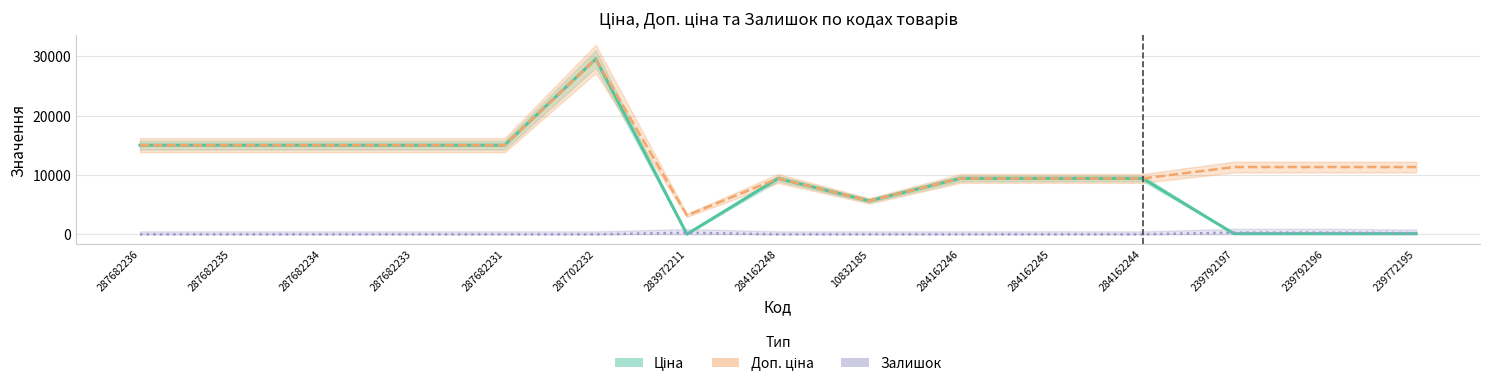

Is it true that Ціна equals 25146.2 at 287682231?

False